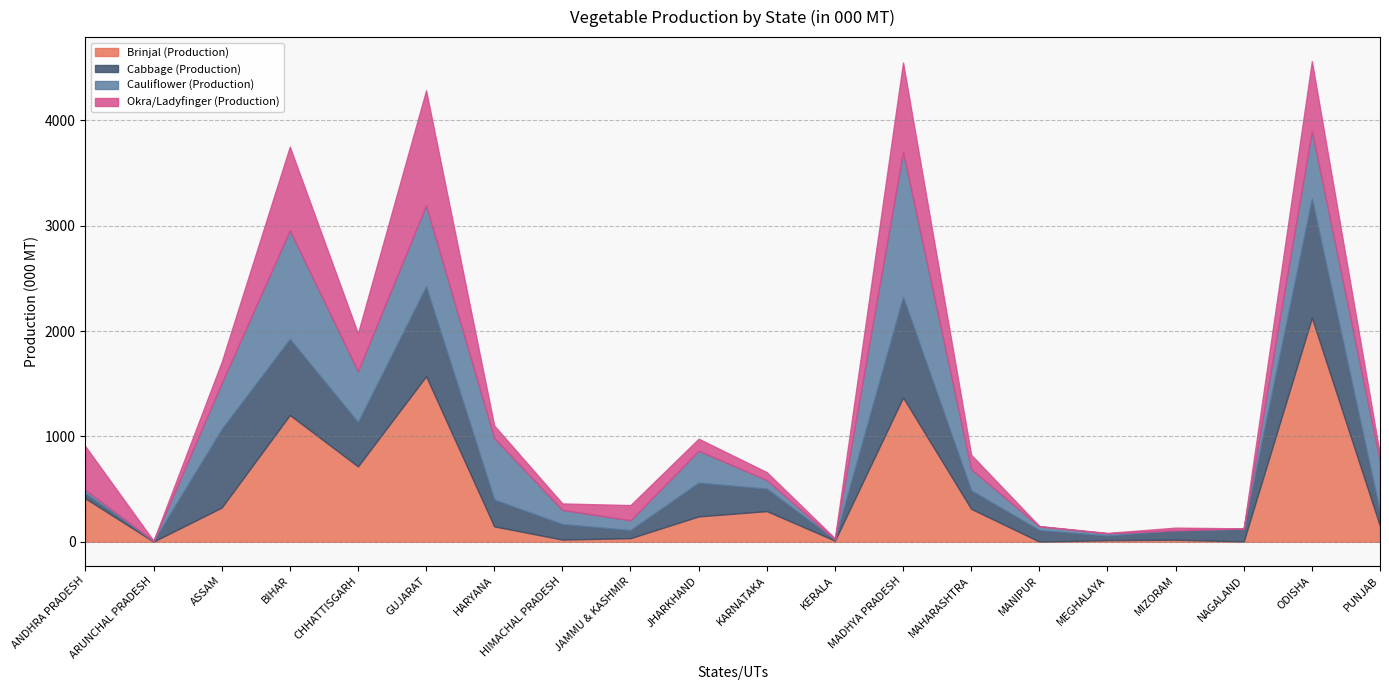

True or false: Okra/Ladyfinger (Production) and Cauliflower (Production) intersect in this chart.

True